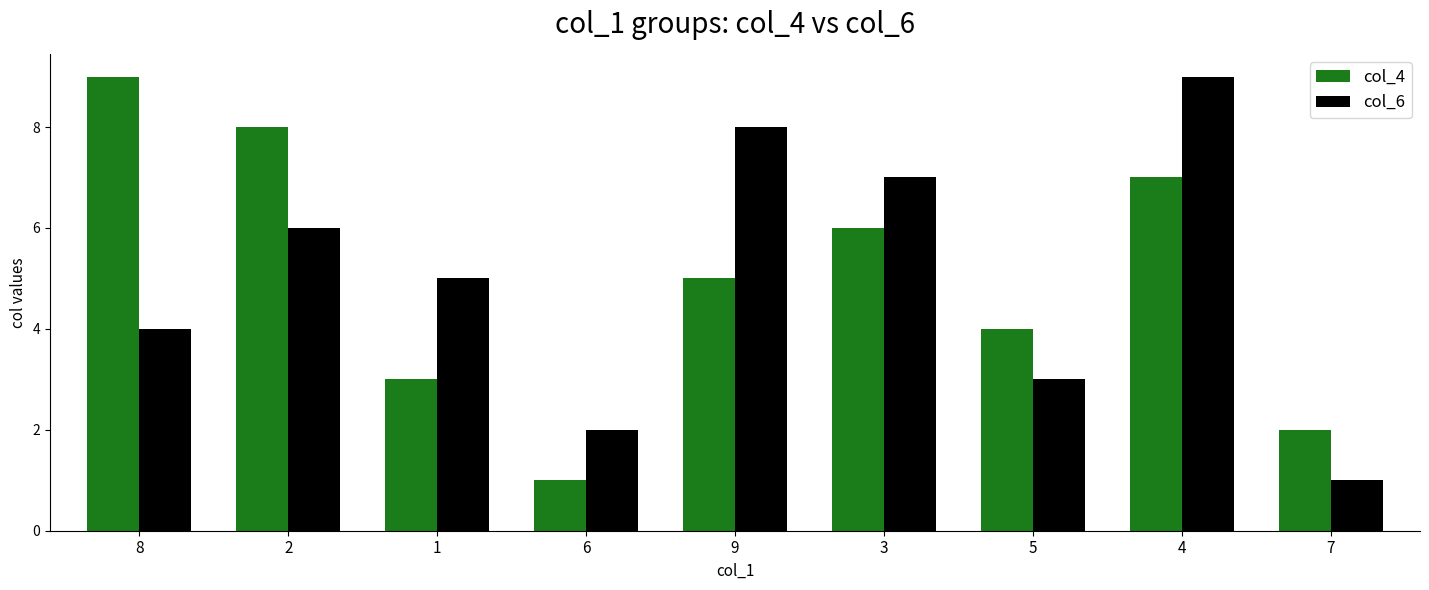

Which category has the highest value in the col_6 series?

4